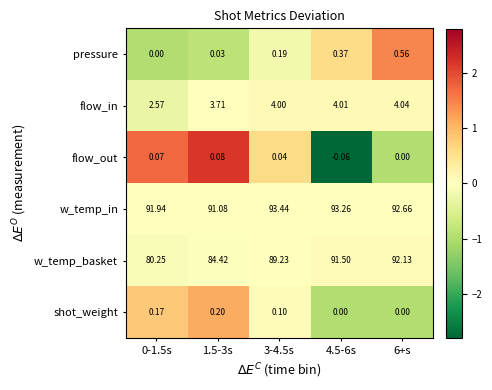

Is the value of flow_in at 1.5-3s greater than the value of pressure at 0-1.5s?

Yes